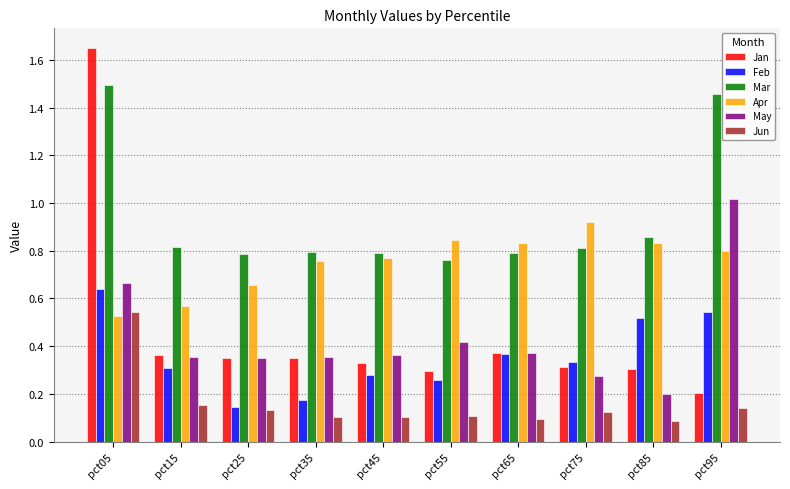

Rank the series by their maximum value, from lowest to highest.

Jun, Feb, Apr, May, Mar, Jan